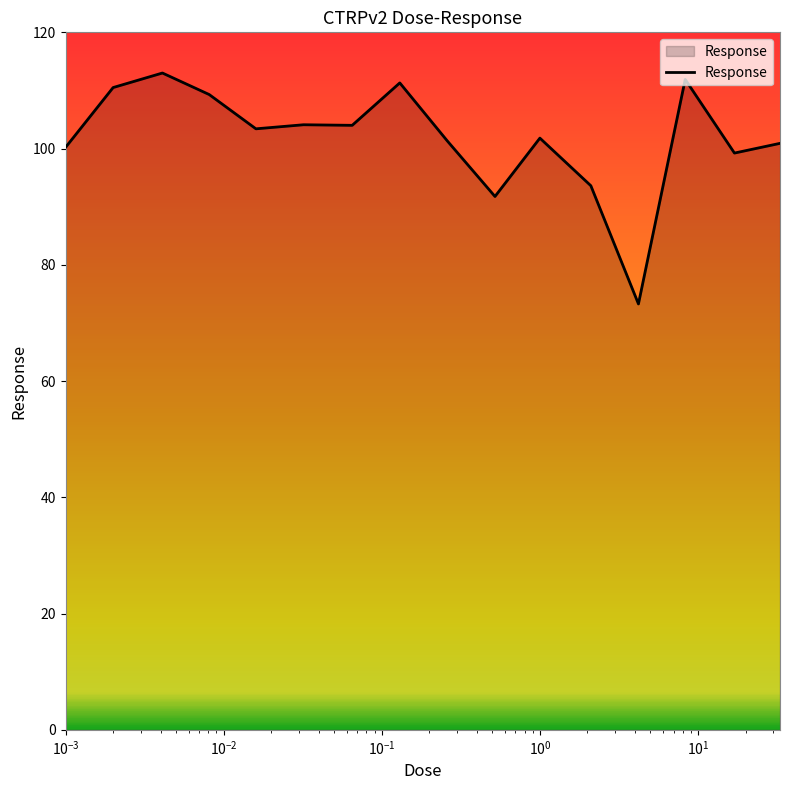

What is the smallest value displayed?

73.3